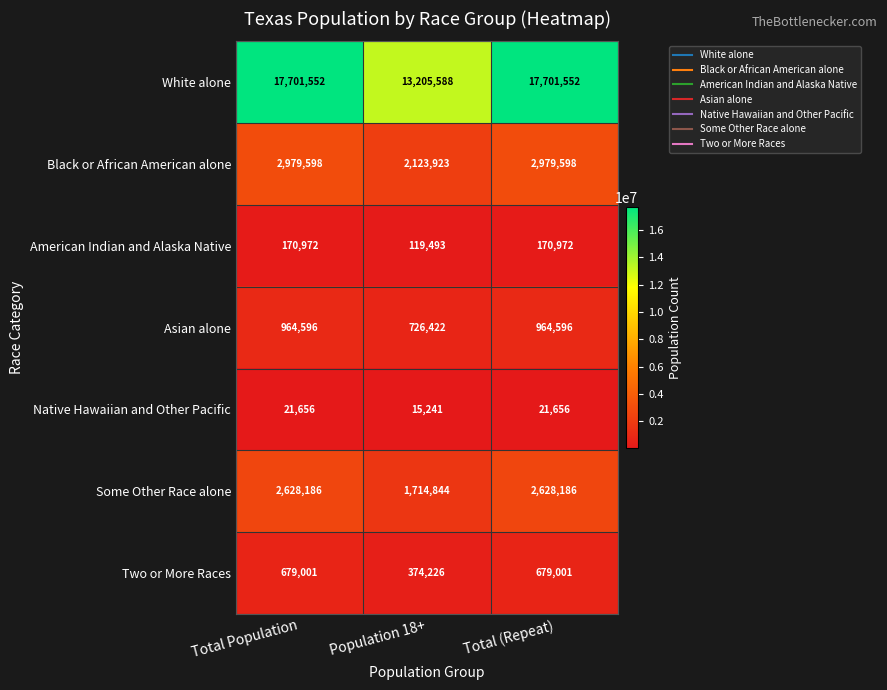

Count the Some Other Race alone values in the range 1714844 to 2628186.

3